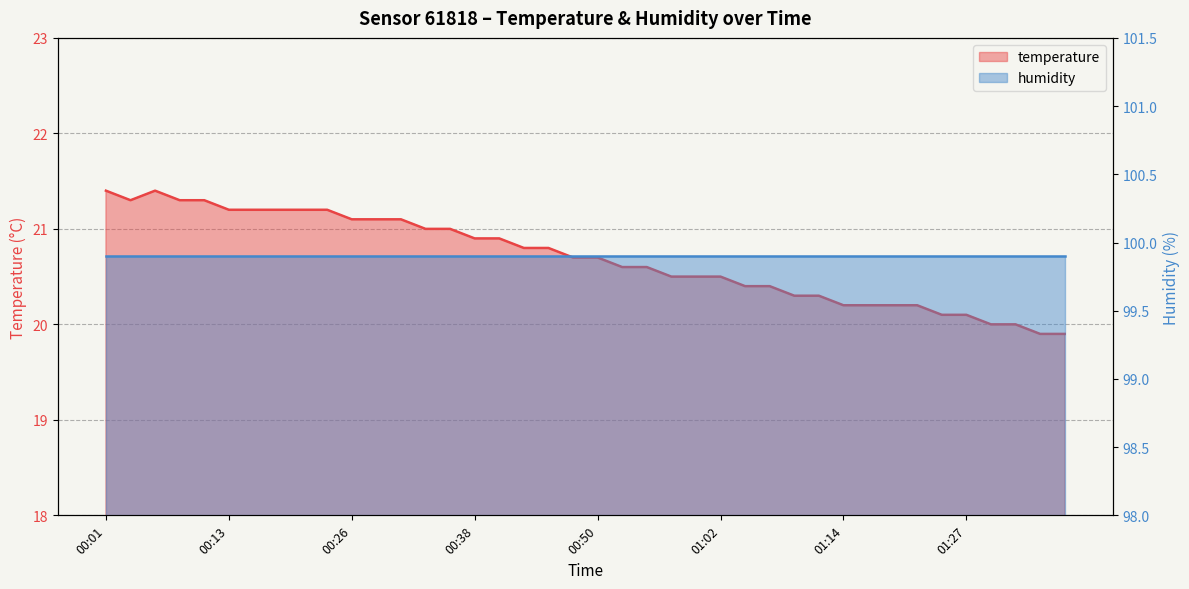

What is the change in value from 00:04 to 00:57?

-0.8